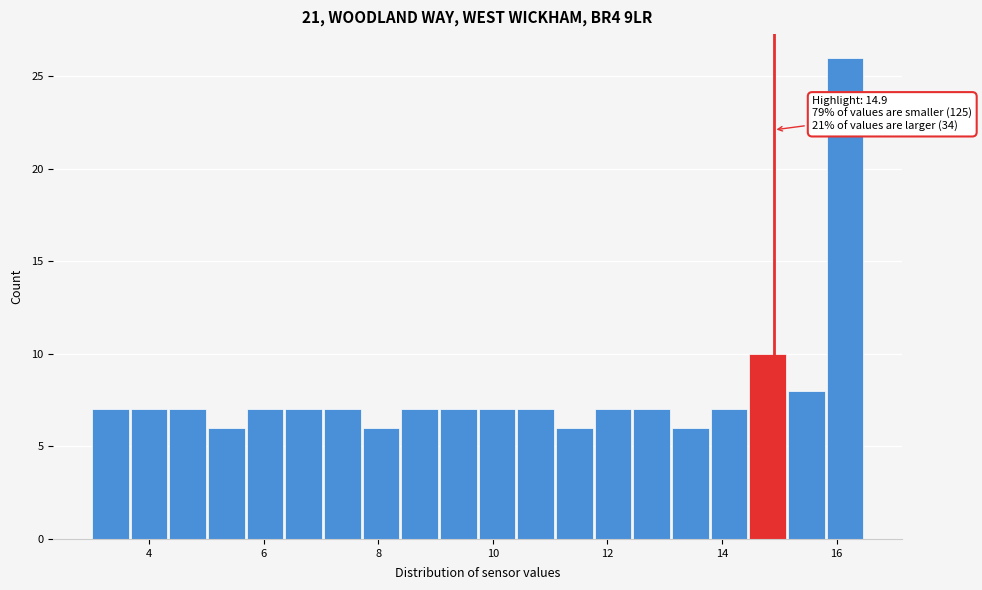

Around what value on the x-axis is the tallest bar? Give the approximate position of its centre, as read against the axis.

16.2